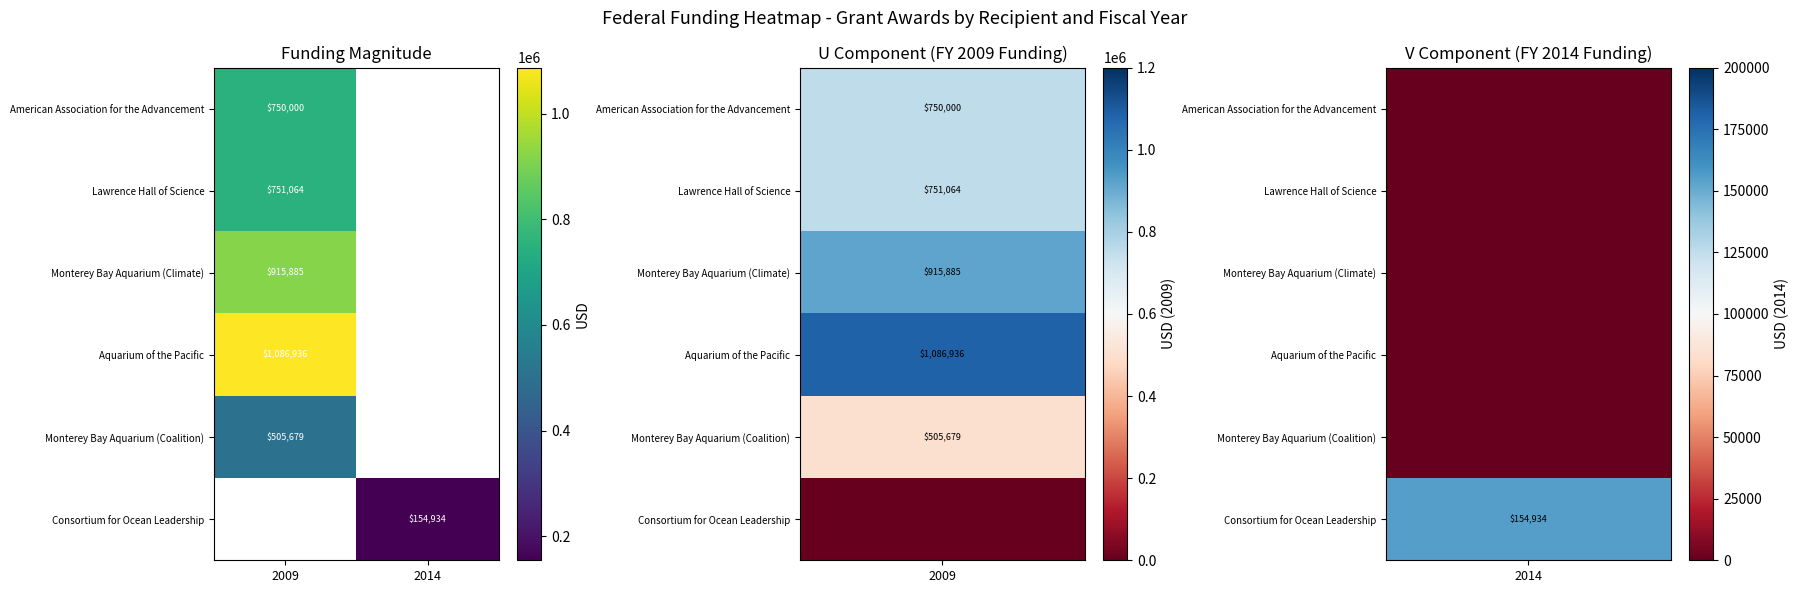

The American Association for the Advancement series shows 1222563.6 at 2009. True or false?

False